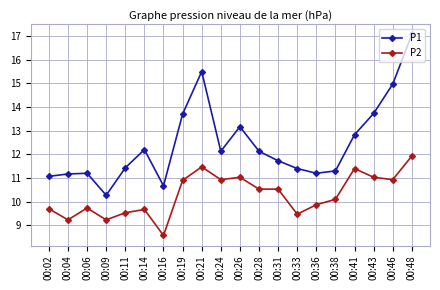

Where is the first local minimum for P1?

00:09